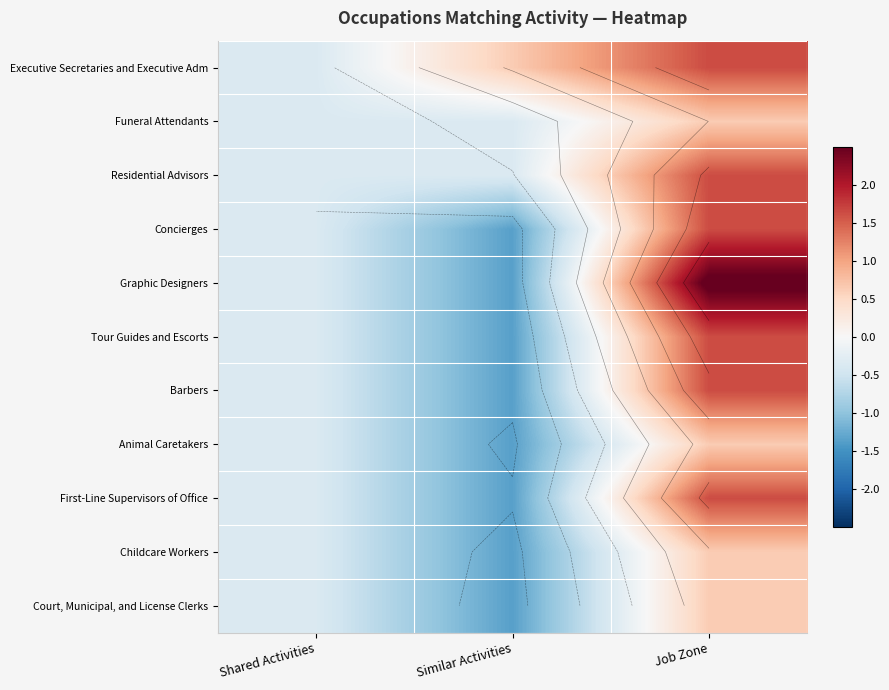

How many categories are shown in the chart?

3